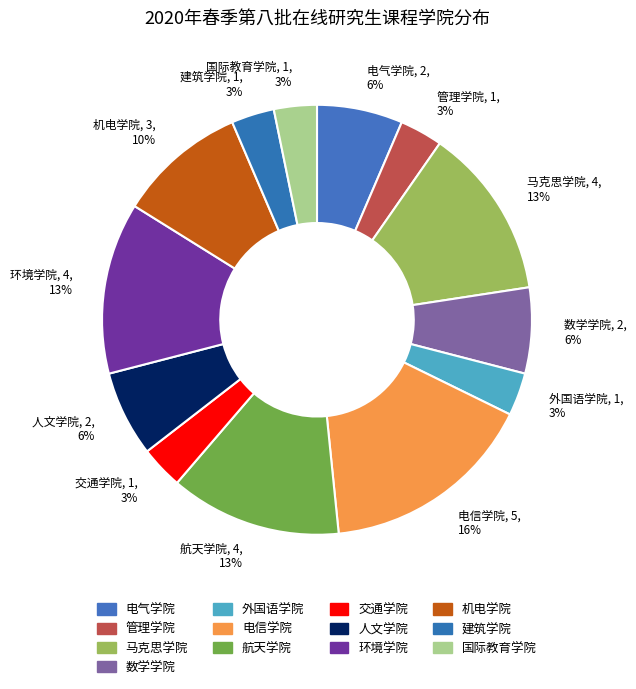

How many slices are in this pie chart?

13